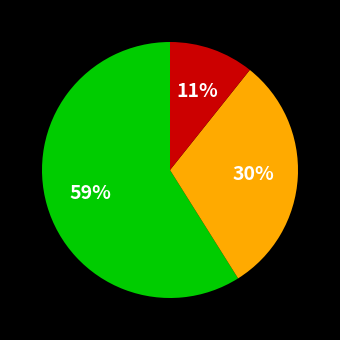

To the nearest percent, what is the difference between the largest and smallest slice percentages?

48%